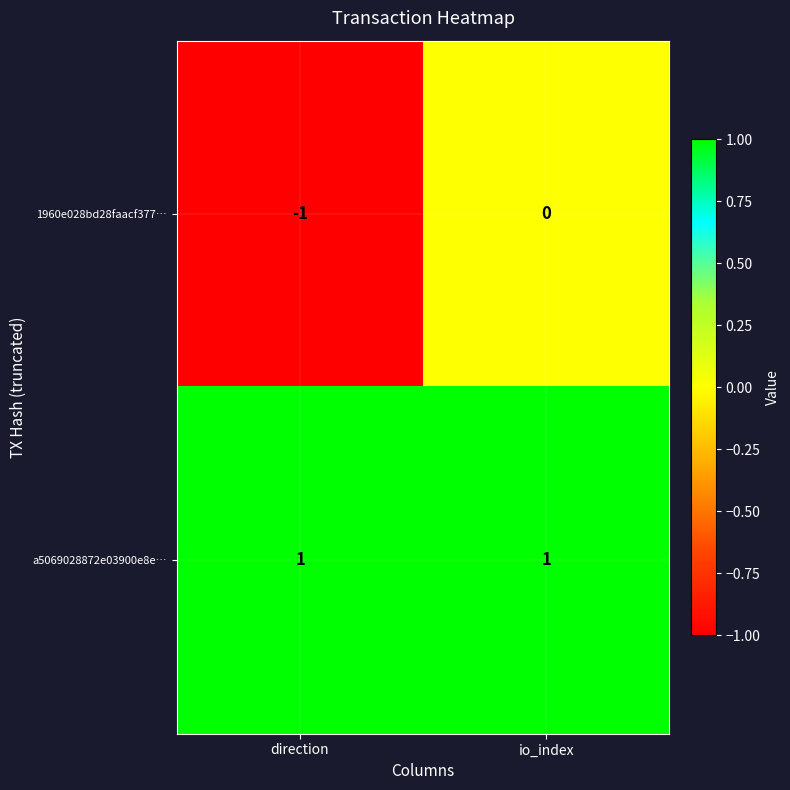

At which category is the sum across all series the highest?

io_index